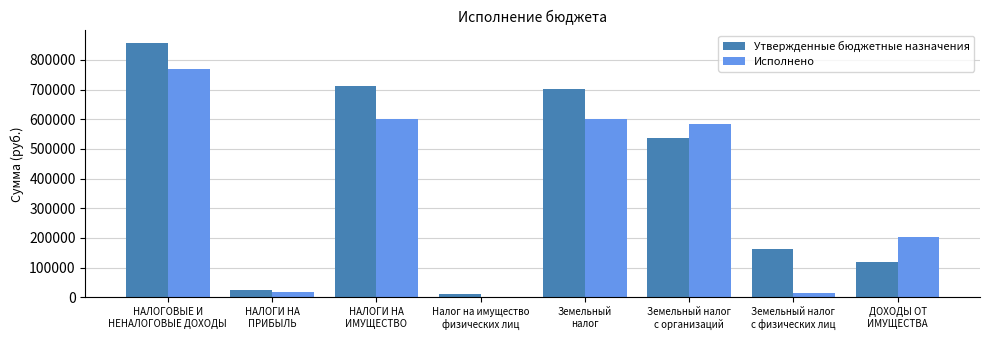

What is the sum of all Исполнено values?

2792165.2